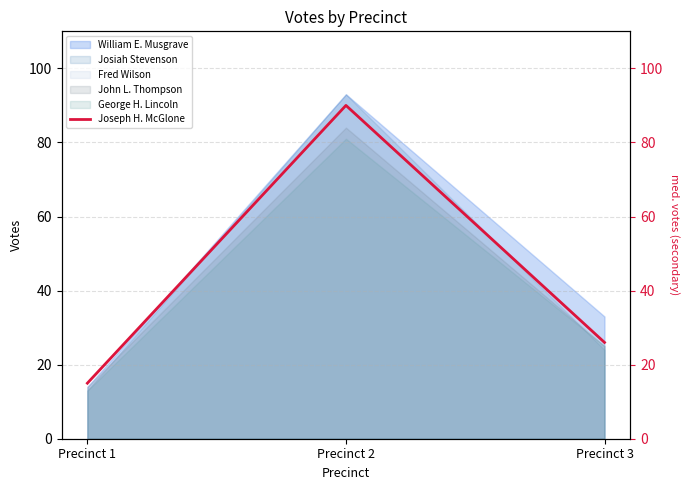

Reading right to left, transcribe all the data shown in this chart.

26	90	15